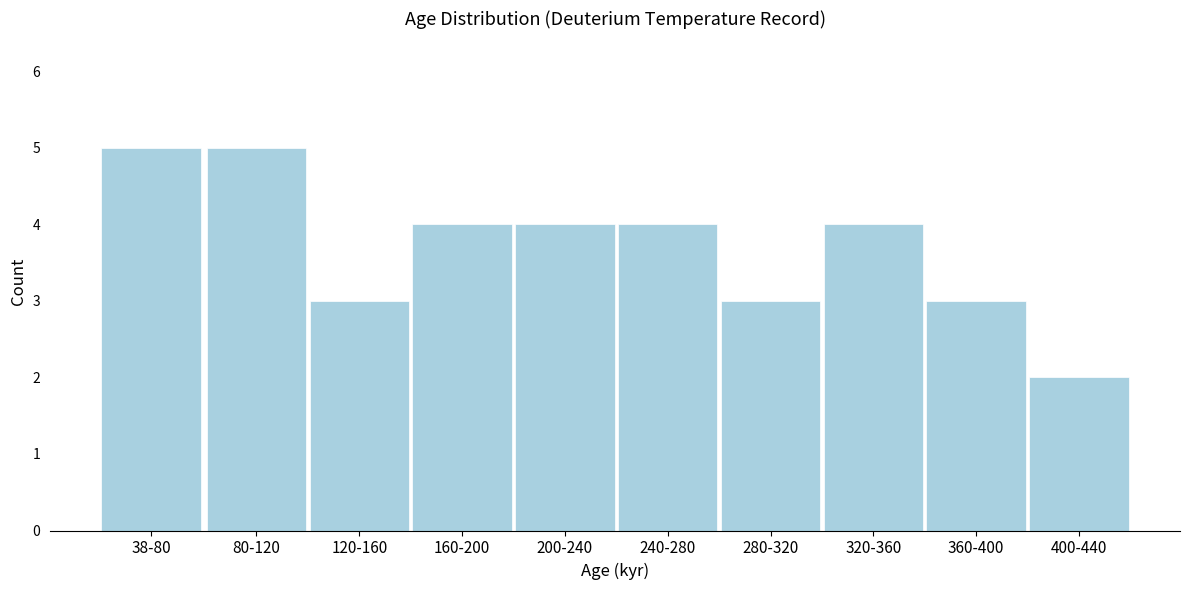

Reading left to right, what are all the values shown in this chart?

38-80=5	80-120=5	120-160=3	160-200=4	200-240=4	240-280=4	280-320=3	320-360=4	360-400=3	400-440=2